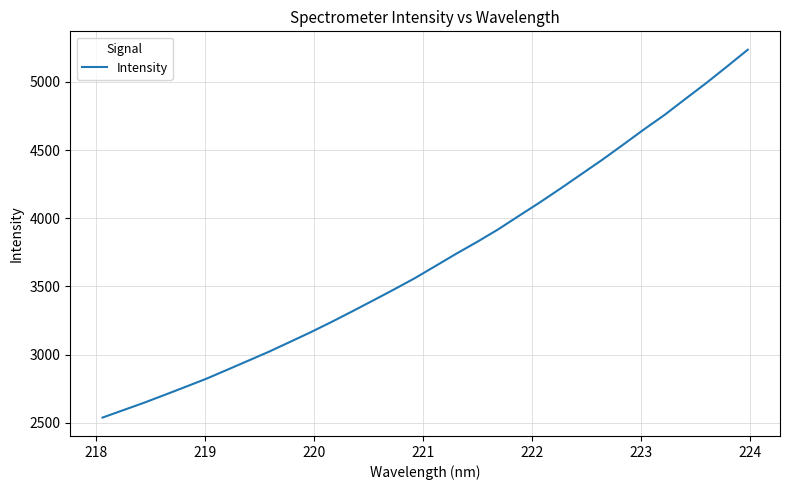

How many categories are shown in the chart?

32